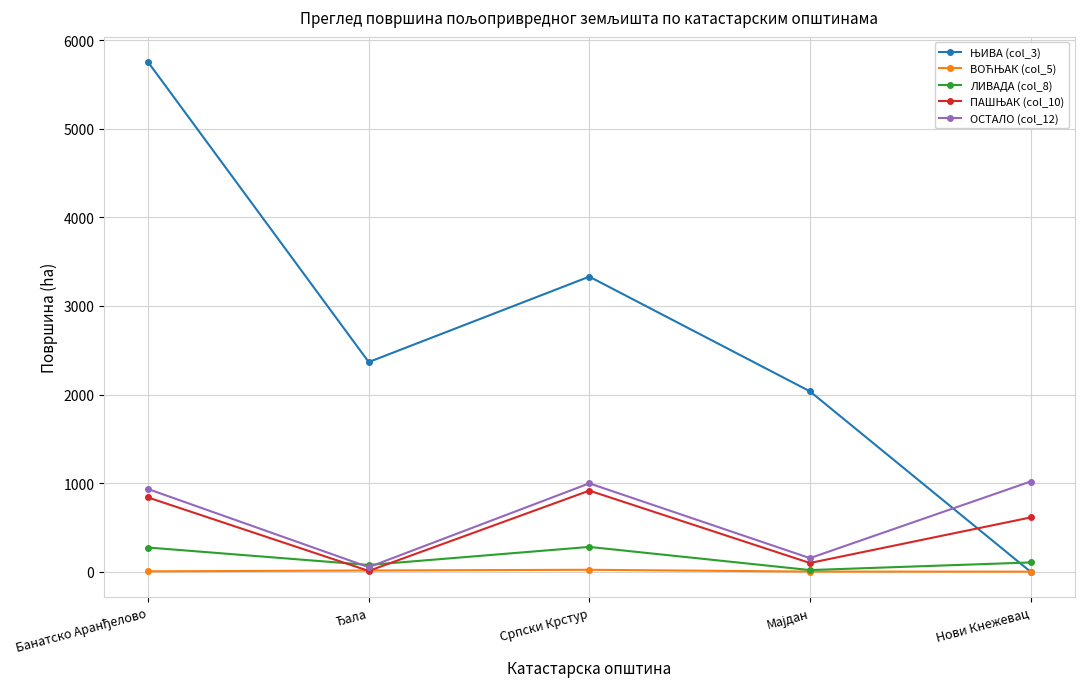

What is the maximum value for ЛИВАДА (col_8)?

279.6